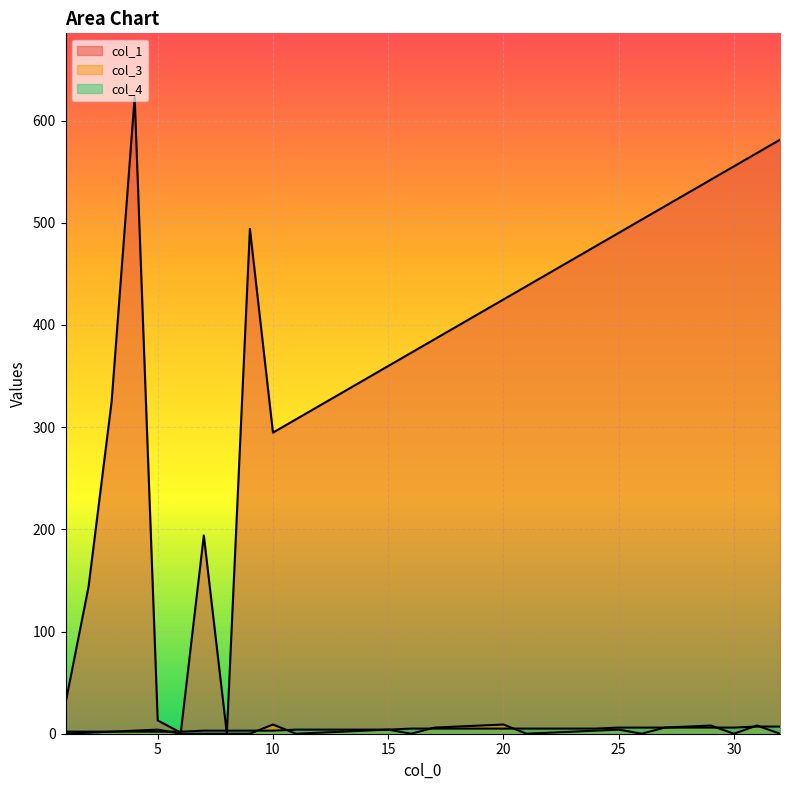

How many interior local valleys does the col_1 series have?

3